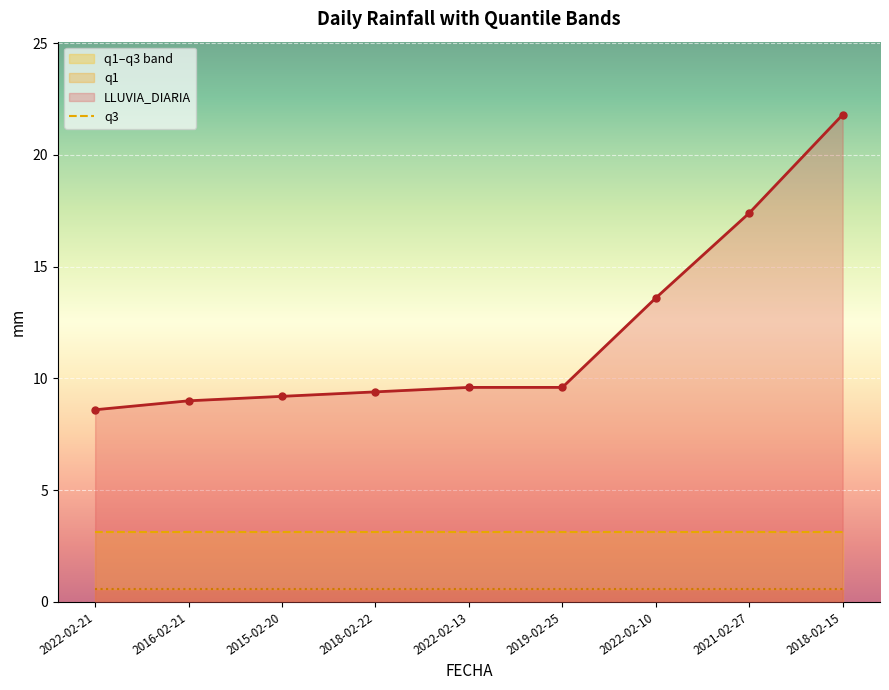

Where is q1 nearest to the value 0?

2022-02-21